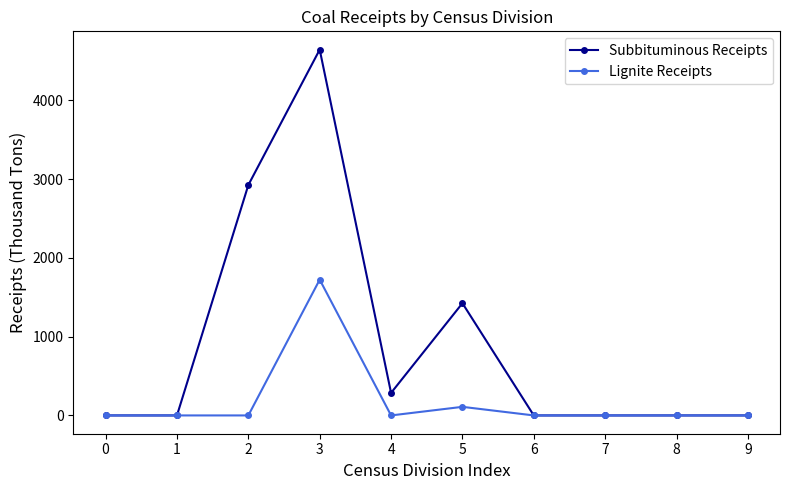

True or false: Lignite Receipts has a value of 759 at 0.

False